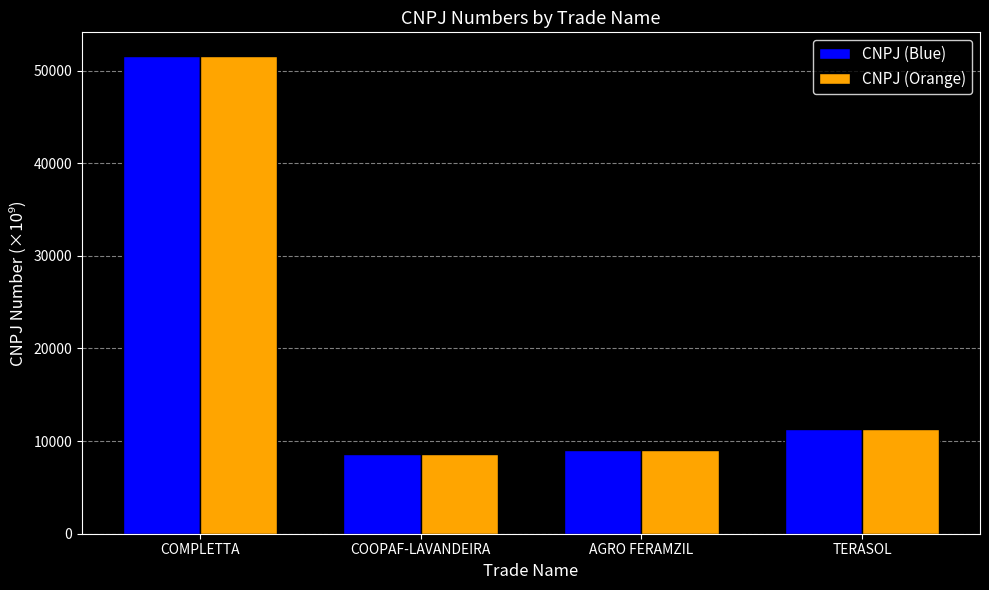

Which has a higher value, COMPLETTA or COOPAF-LAVANDEIRA?

COMPLETTA